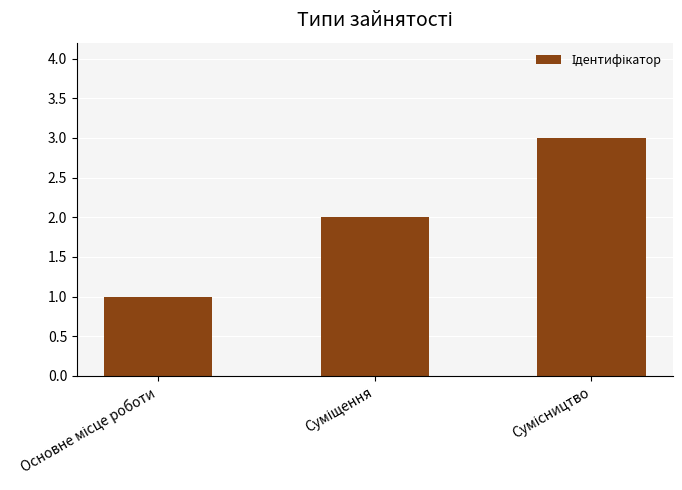

Reading left to right, extract all data points from this chart.

1	2	3